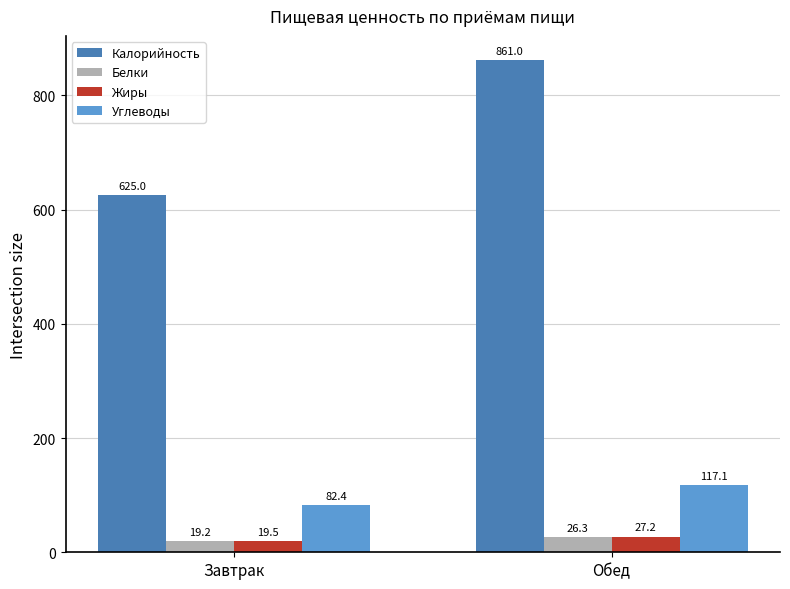

At which label is Калорийность closest to 743?

Завтрак